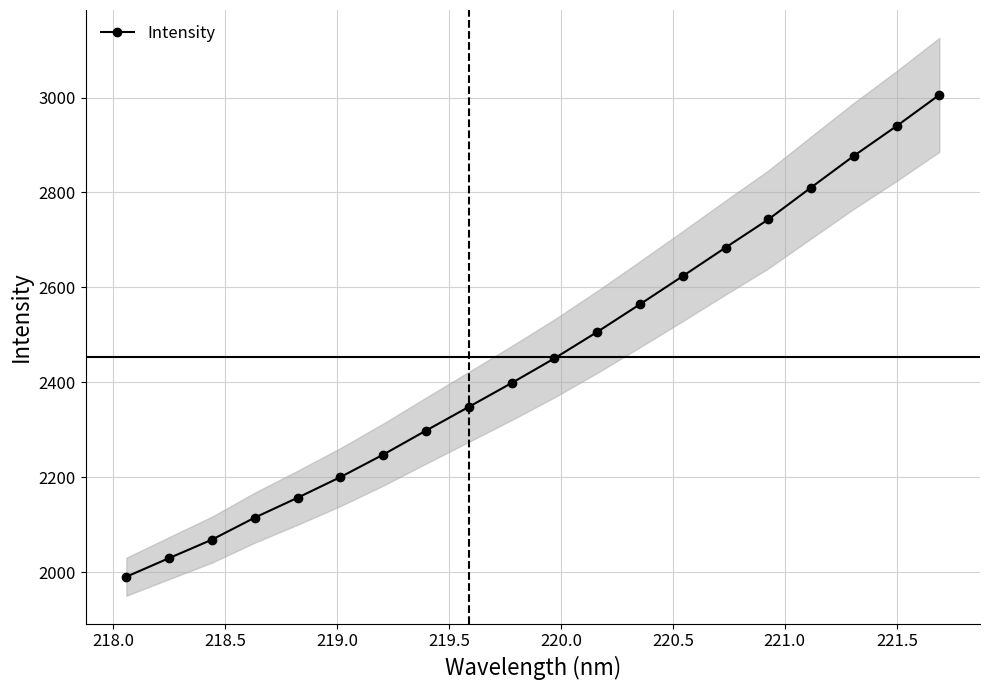

How many values are below 2450?

10